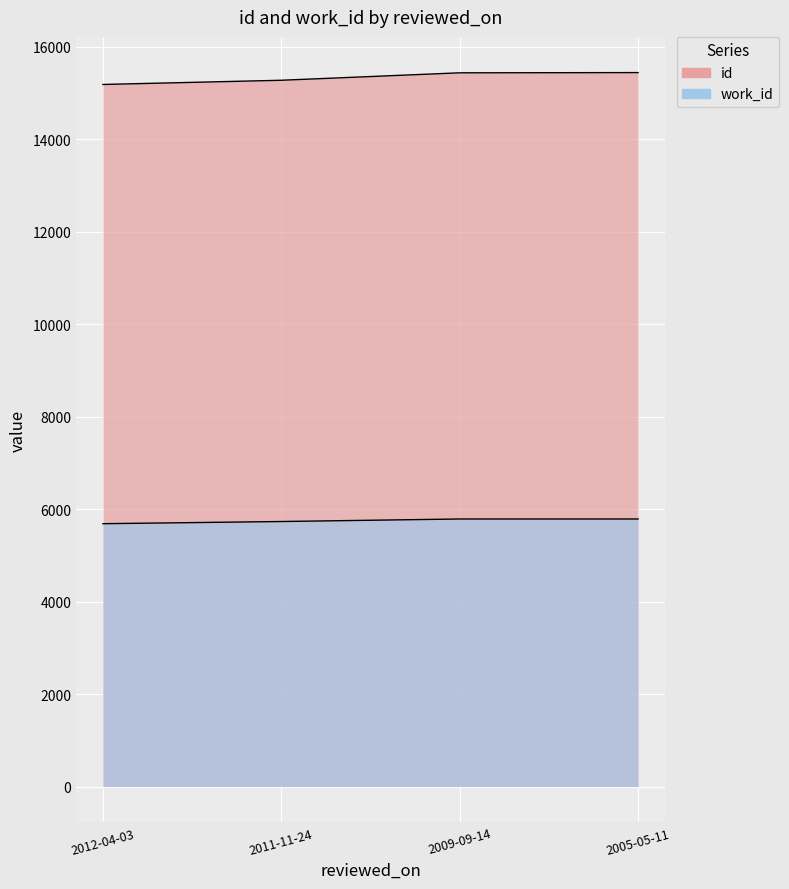

Which label corresponds to the largest value in the chart?

2005-05-11